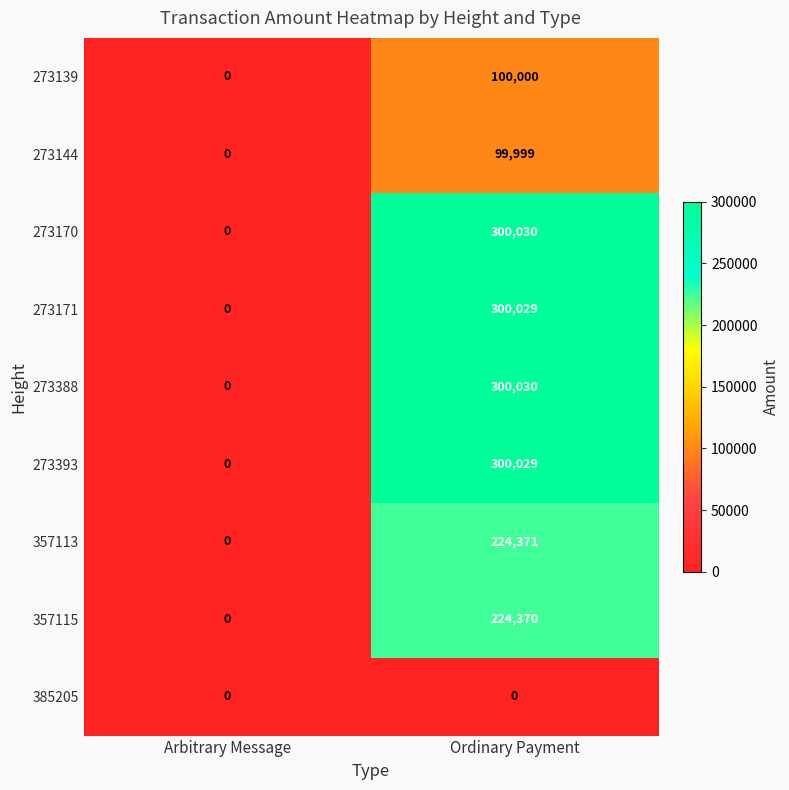

What is the difference between the highest and lowest values at Ordinary Payment?

300030